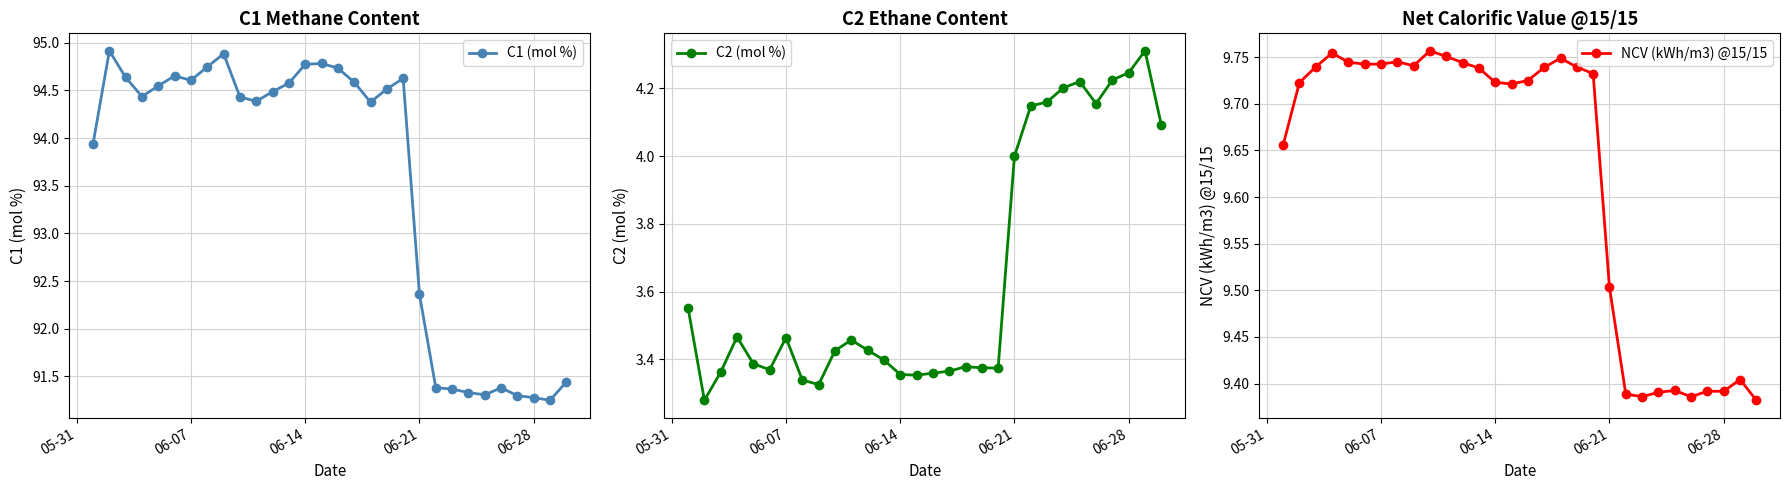

True or false: C1 (mol %) has more than 1 interior local peaks.

True